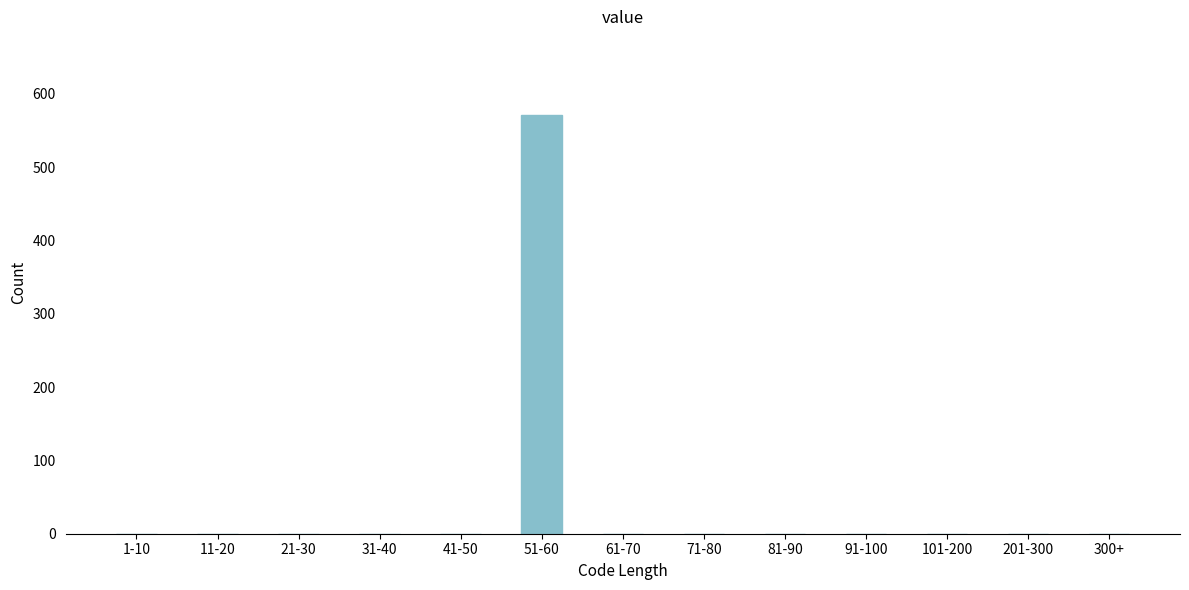

Reading left to right, list all the values displayed in this chart.

1-10=0	11-20=0	21-30=0	31-40=0	41-50=0	51-60=571	61-70=0	71-80=0	81-90=0	91-100=0	101-200=0	201-300=0	300+=0